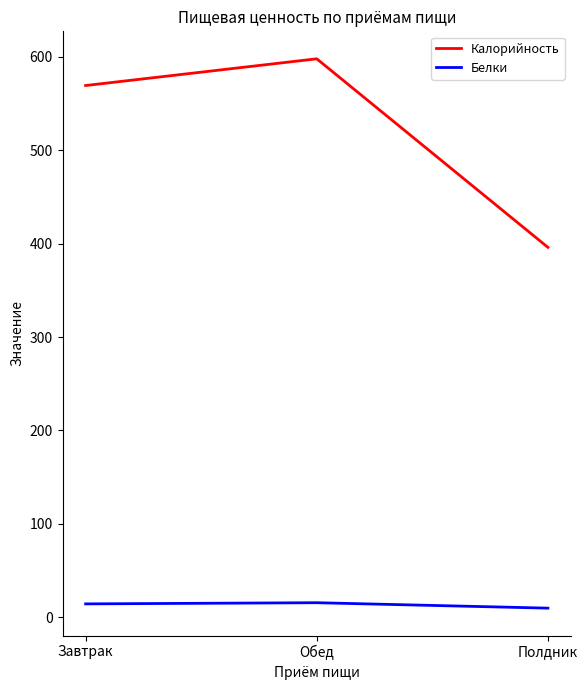

Which category has the highest value across all series?

Обед